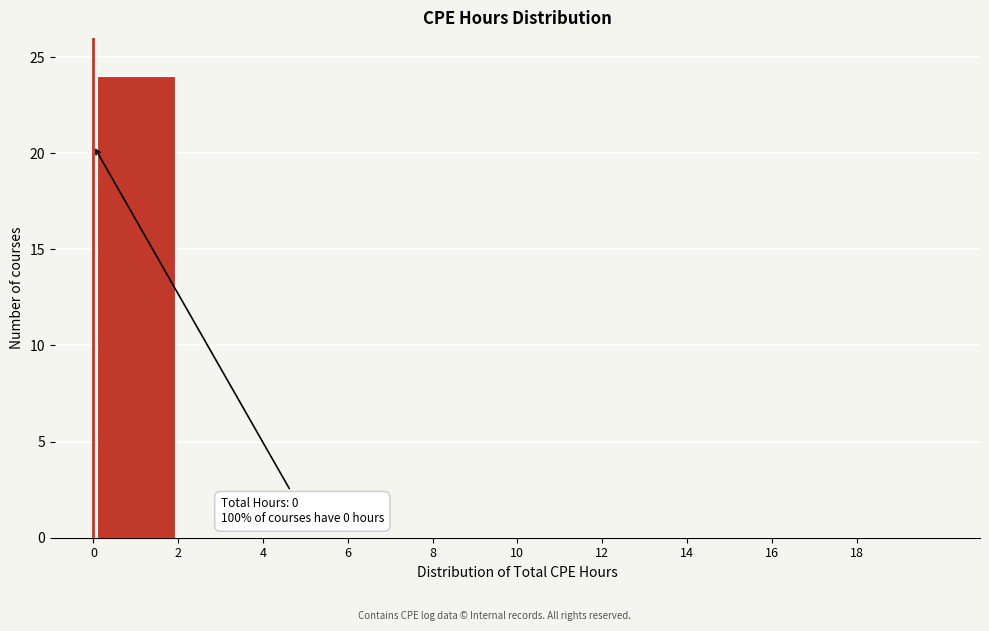

Which range on the x-axis has the tallest bar?

0 to 2